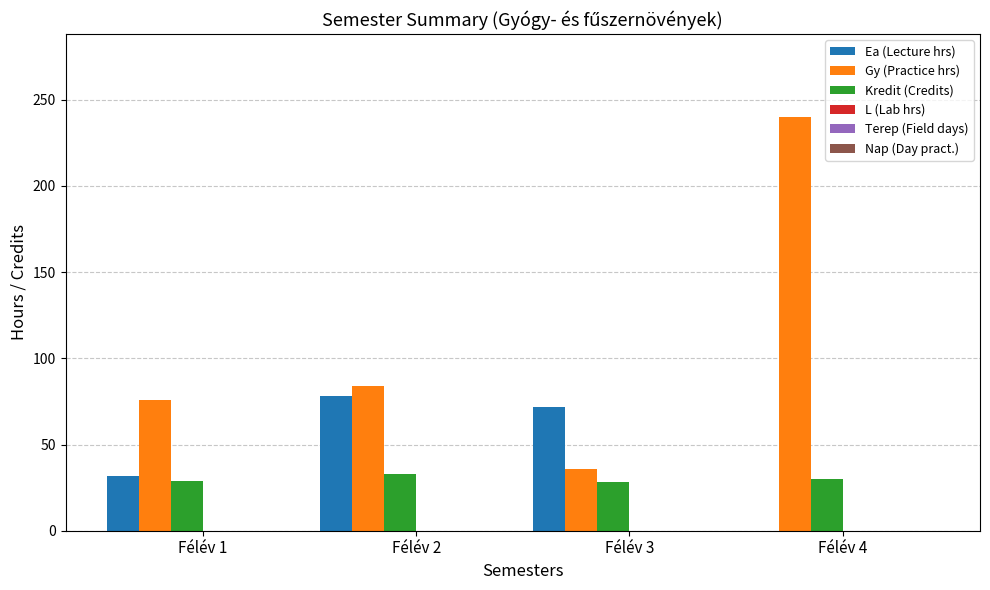

Read the Gy (Practice hrs) value at Félév 3.

36